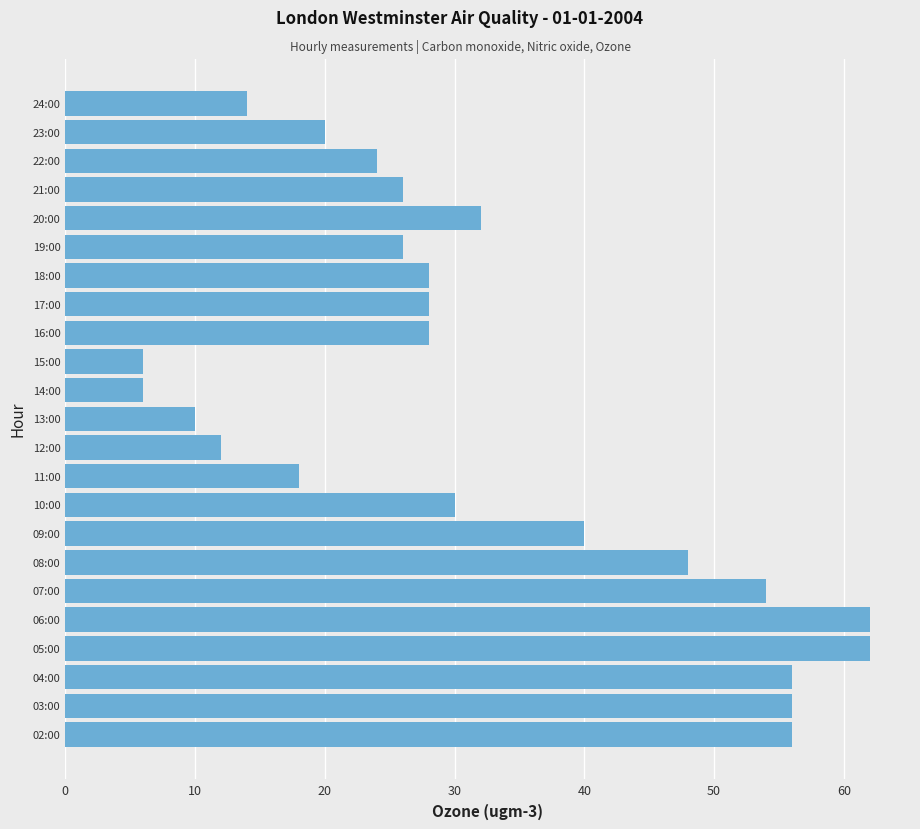

What is the difference between the second highest and minimum values?

56